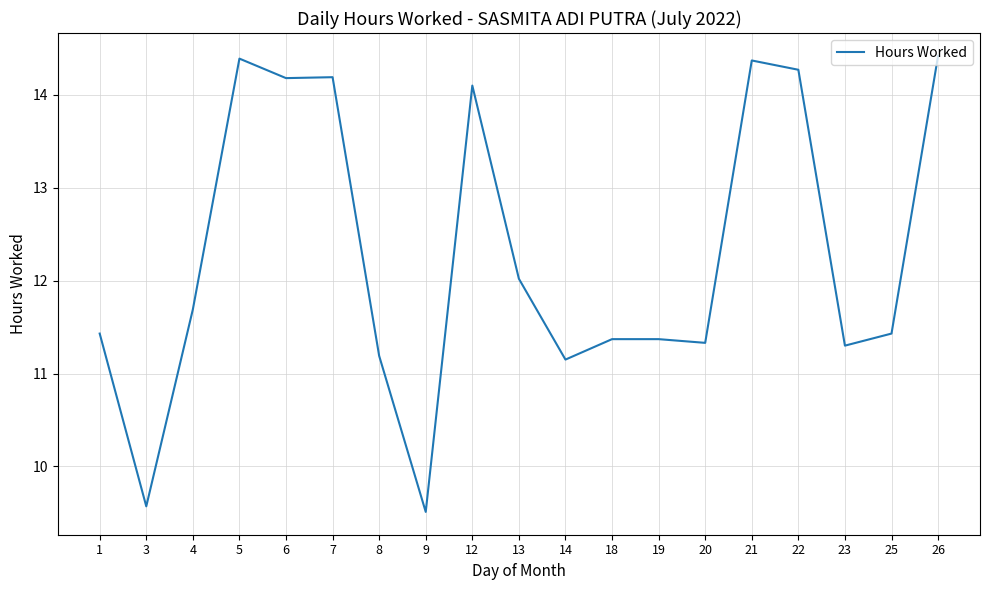

What is the change in value from 8 to 9?

-1.7